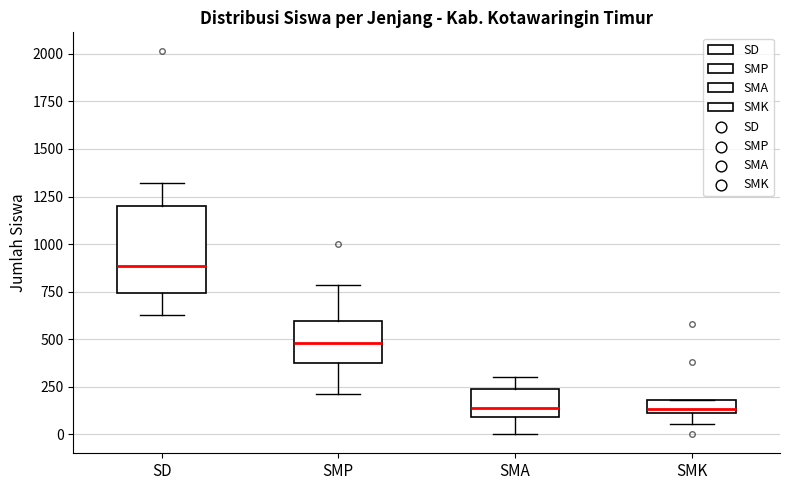

Where does the median line of the box for SMK sit on the y-axis? The values are not printed on the chart, so give them approximately, as read against the axis.

150